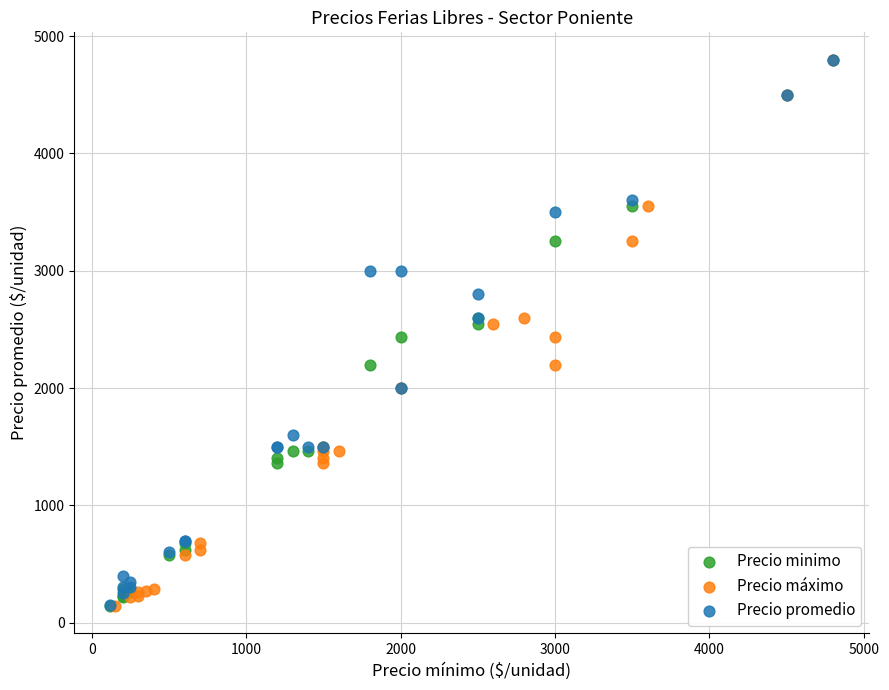

What are all the series names shown in the legend?

Precio minimo, Precio máximo, Precio promedio